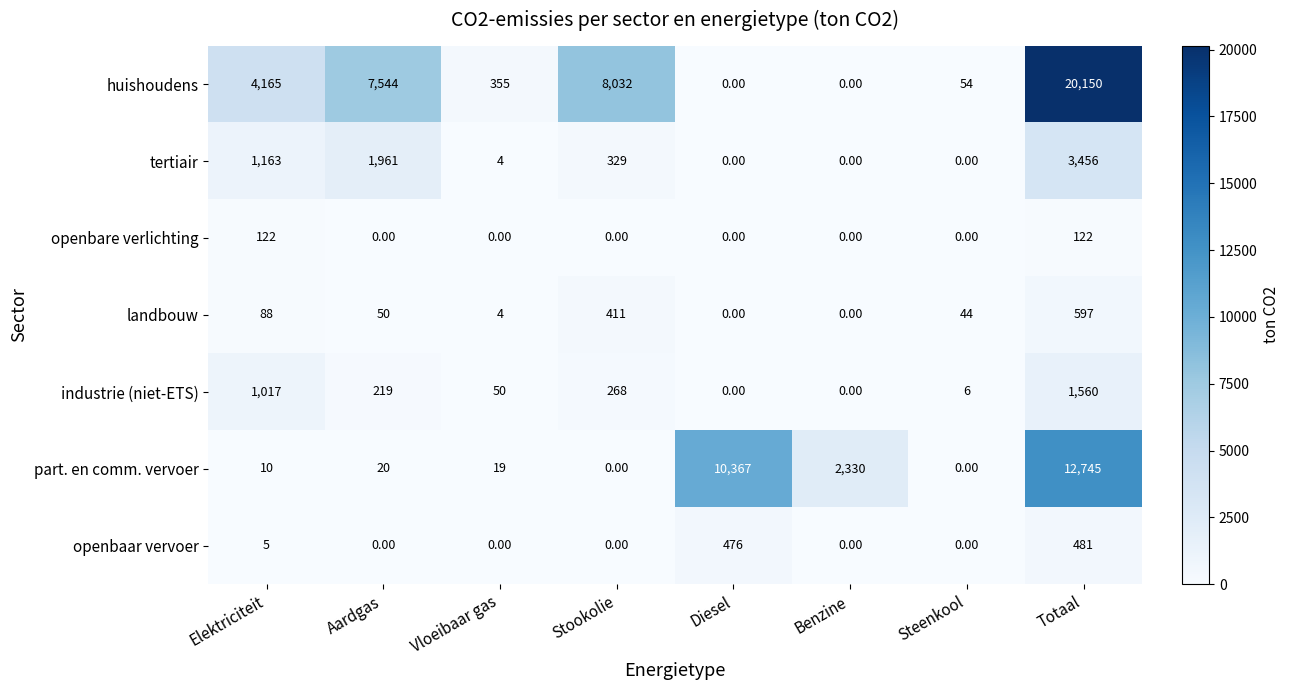

What is the sum of the landbouw values at Elektriciteit and Aardgas?

138